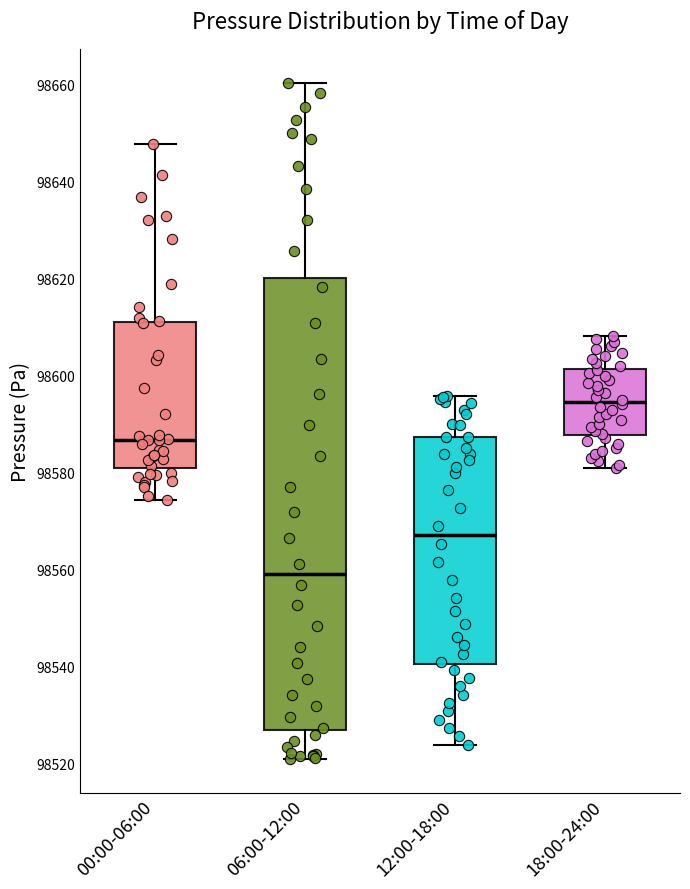

Reading left to right, transcribe this box plot: for each box, give where its median line is, the range the box spans, and where its two whiskers end, as read against the y-axis. The values are not printed on the chart, so give them approximately, as read against the axis.

00:00-06:00: median 98586, box 98580 to 98612, whiskers 98574 to 98648
06:00-12:00: median 98560, box 98526 to 98620, whiskers 98520 to 98660
12:00-18:00: median 98568, box 98540 to 98588, whiskers 98524 to 98596
18:00-24:00: median 98594, box 98588 to 98602, whiskers 98580 to 98608